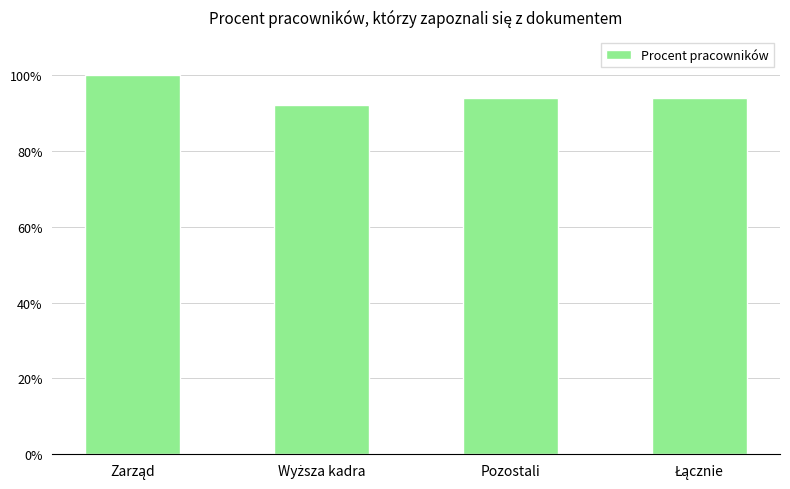

What position from the right is Pozostali?

2